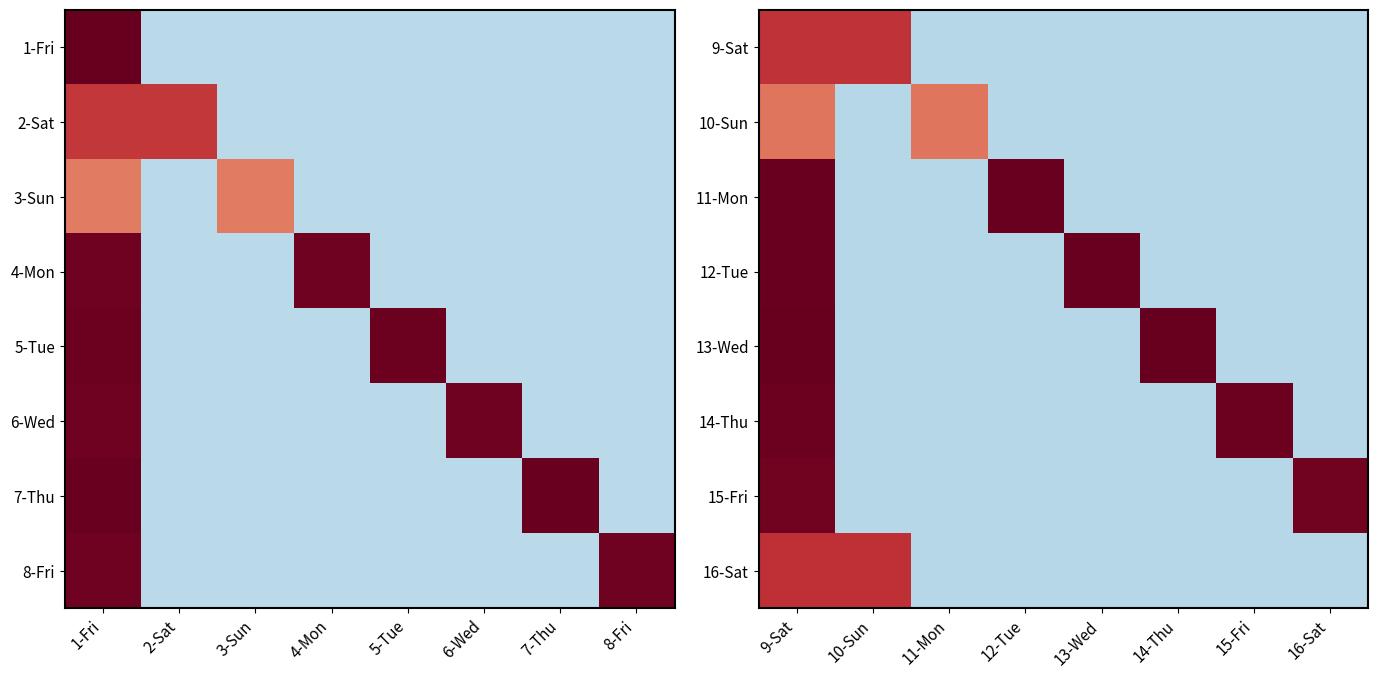

Is it true that 9-Sat equals -0.2 at 15-Fri?

False